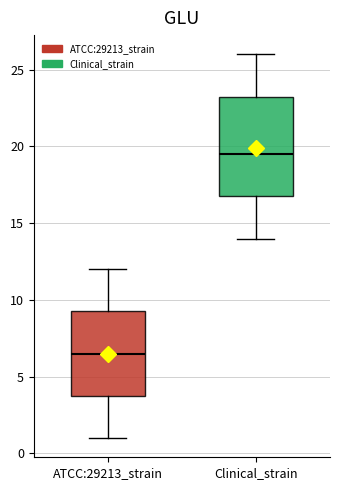

Which box is the tallest, from its lower edge to its upper edge?

Clinical_strain